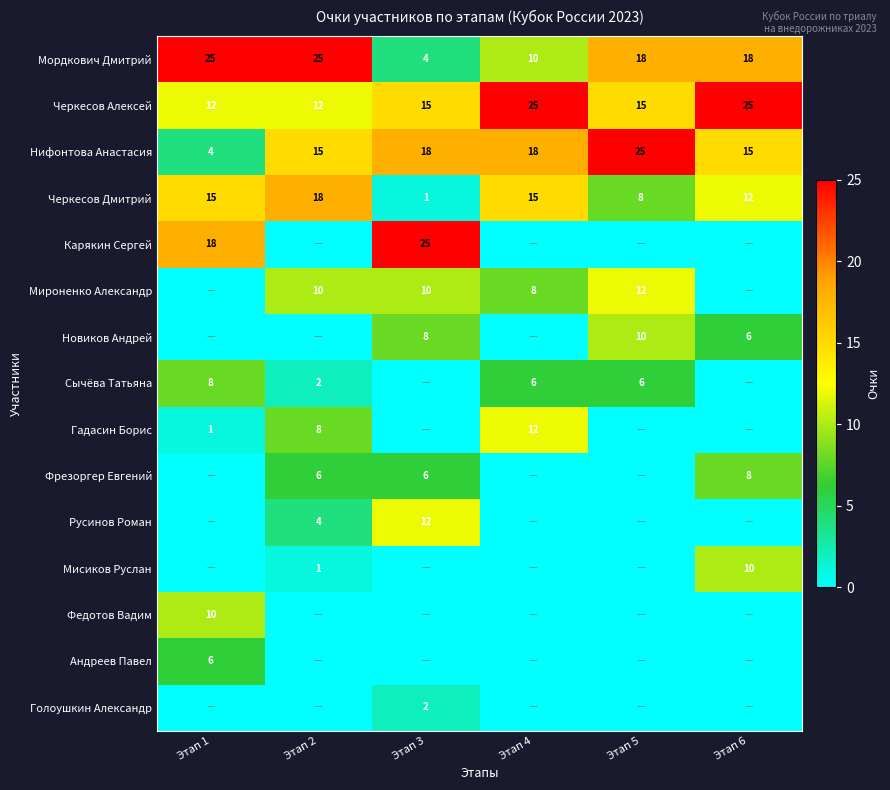

Count the number of categories in the chart.

6